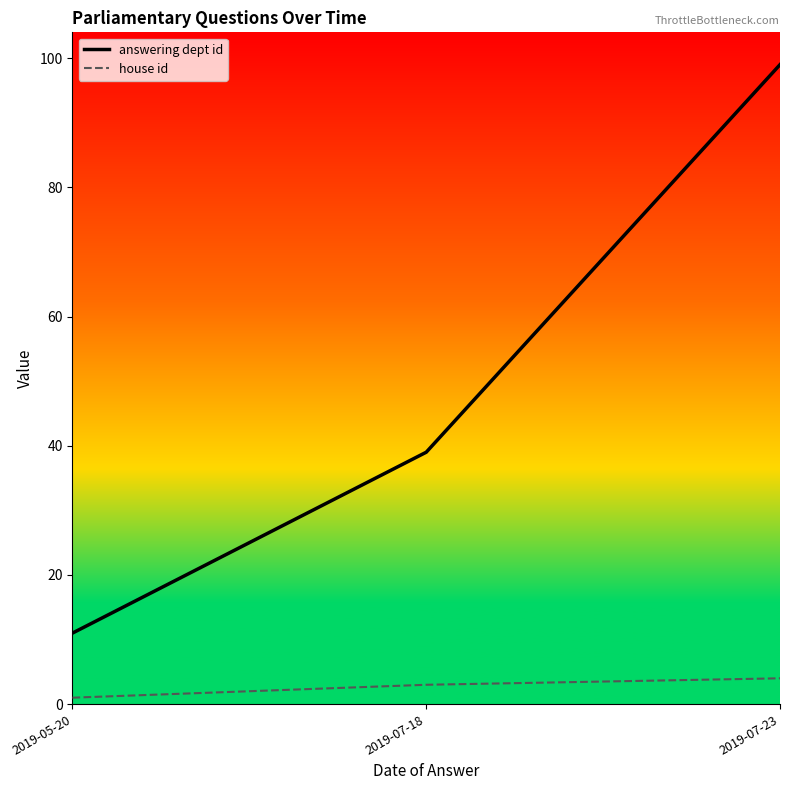

True or false: house id has a value of 3 at 2019-07-18.

True